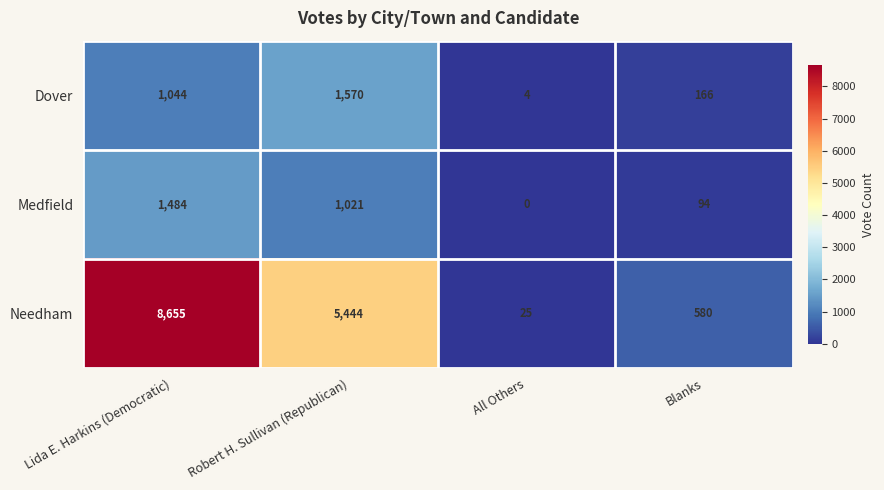

What is the difference between the highest and lowest values at Blanks?

486